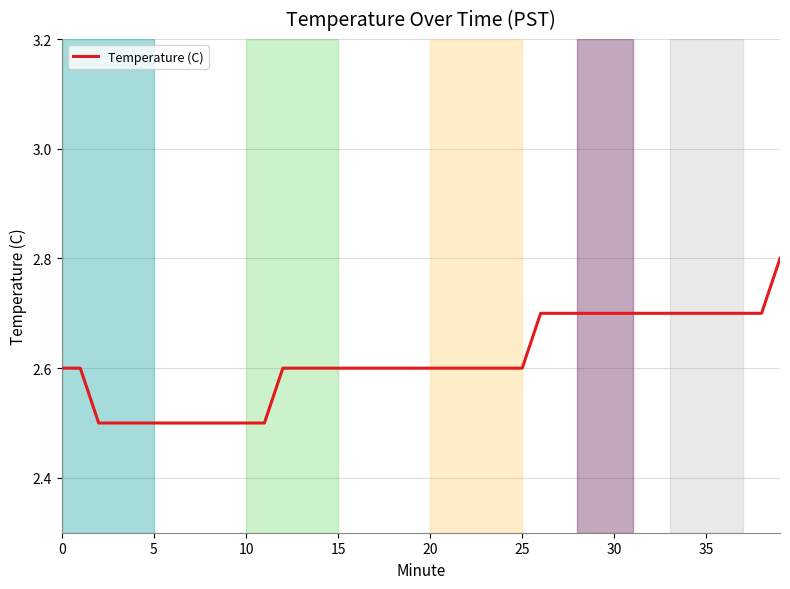

What is the difference between the maximum and minimum values?

0.3